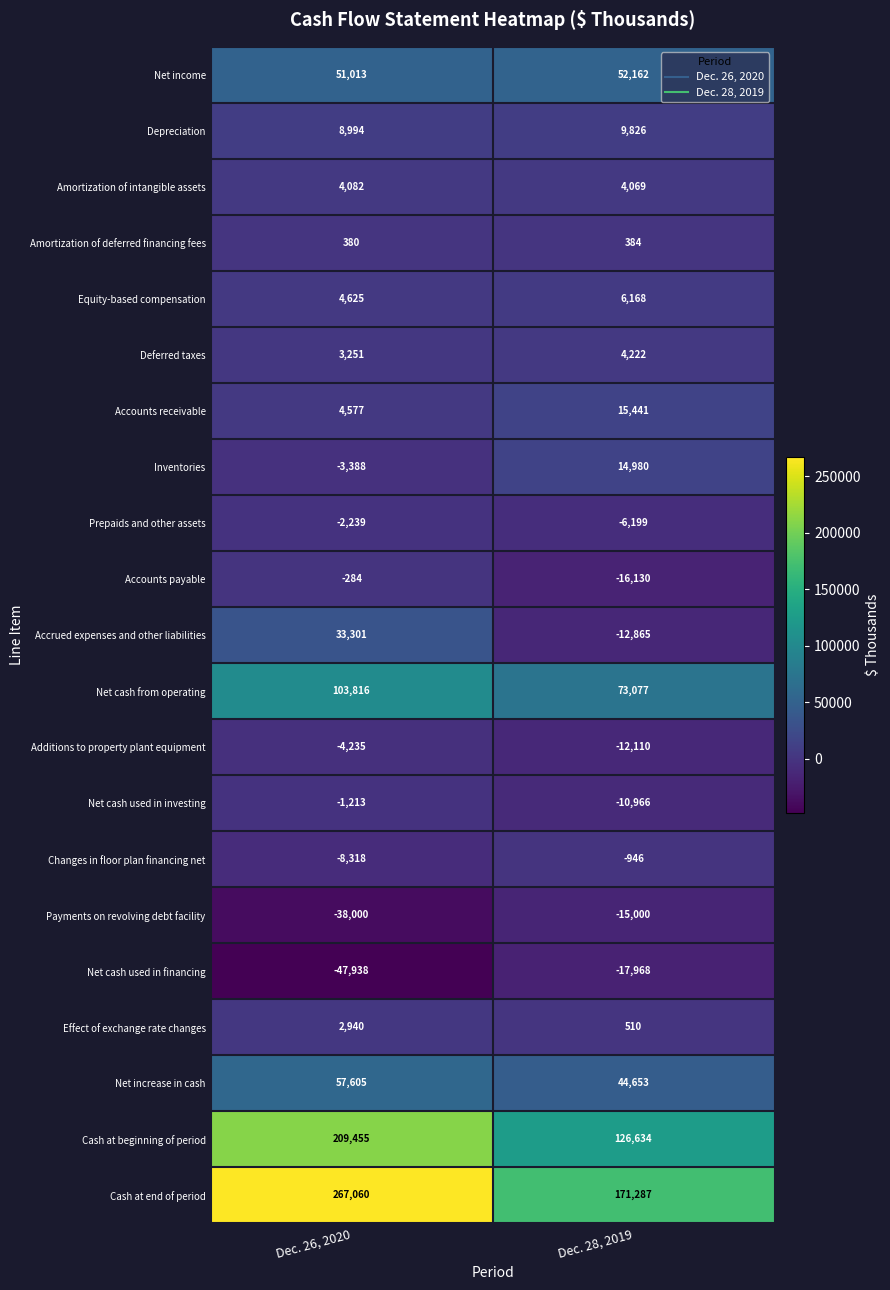

How many data points does each series have?

2